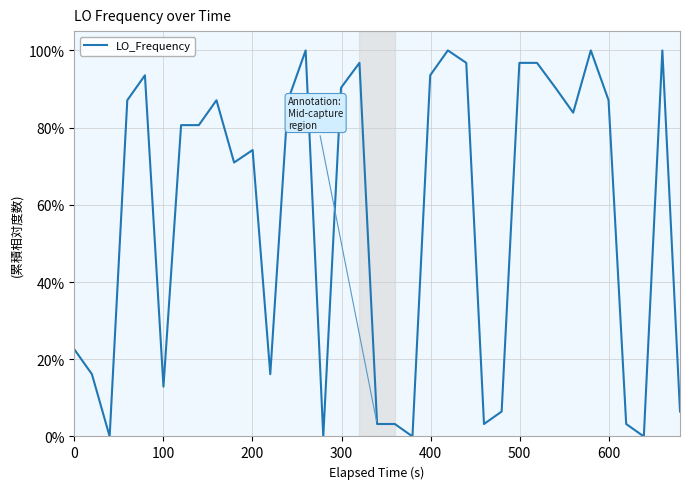

True or false: the data has more than 2 interior local peaks.

True